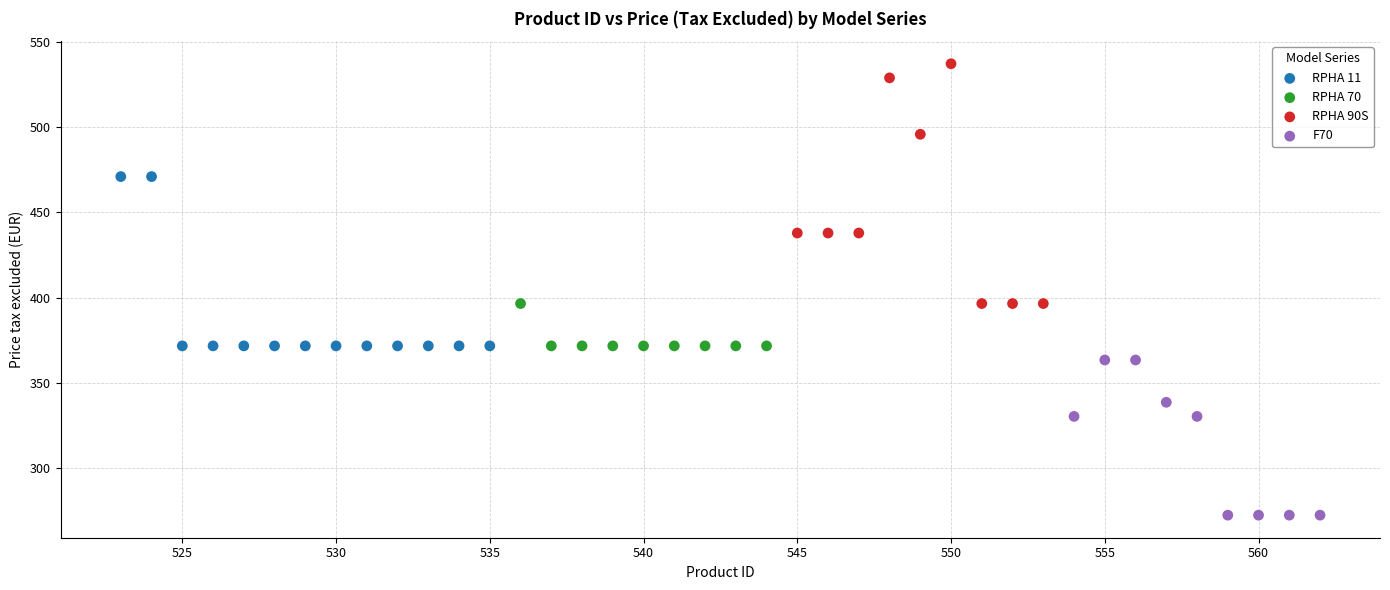

Which series has the widest spread of Y values?

RPHA 90S